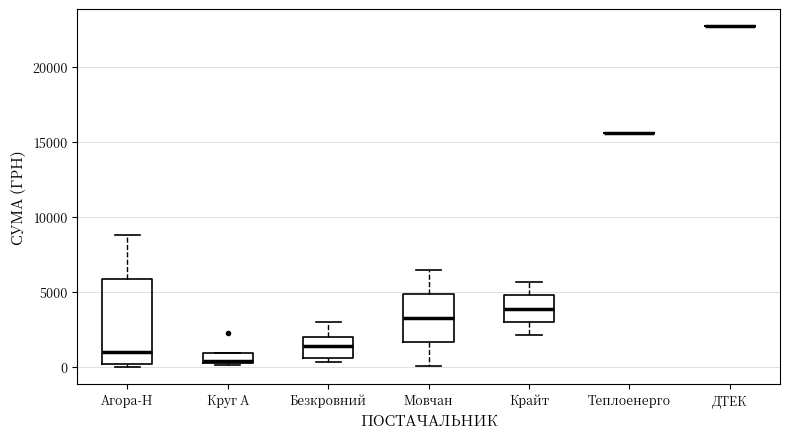

Which box is the tallest, from its lower edge to its upper edge?

Агора-Н